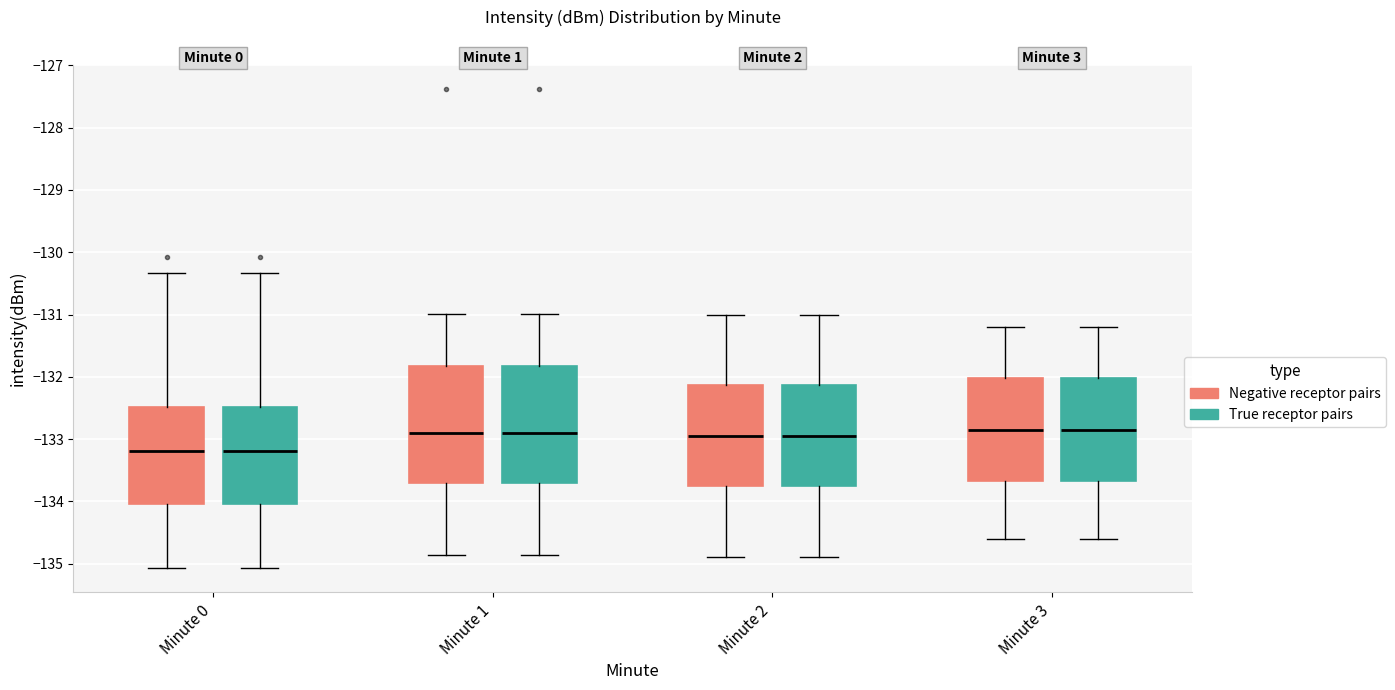

Reading left to right, read every box against the y-axis: the position of its median line, the range the box covers, and the ends of its whiskers. The values are not printed on the chart, so give them approximately, as read against the axis.

Minute 0 (Negative receptor pairs): median -133.2, box -134.0 to -132.5, whiskers -135.1 to -130.3
Minute 0 (True receptor pairs): median -133.2, box -134.0 to -132.5, whiskers -135.1 to -130.3
Minute 1 (Negative receptor pairs): median -132.9, box -133.7 to -131.8, whiskers -134.9 to -131.0
Minute 1 (True receptor pairs): median -132.9, box -133.7 to -131.8, whiskers -134.9 to -131.0
Minute 2 (Negative receptor pairs): median -132.9, box -133.7 to -132.1, whiskers -134.9 to -131.0
Minute 2 (True receptor pairs): median -132.9, box -133.7 to -132.1, whiskers -134.9 to -131.0
Minute 3 (Negative receptor pairs): median -132.8, box -133.7 to -132.0, whiskers -134.6 to -131.2
Minute 3 (True receptor pairs): median -132.8, box -133.7 to -132.0, whiskers -134.6 to -131.2